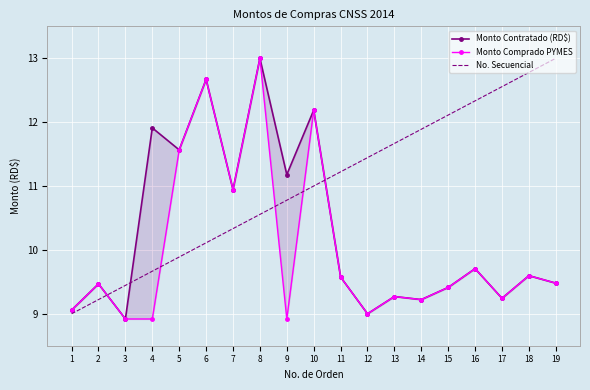

At which category is the sum across all series the highest?

8